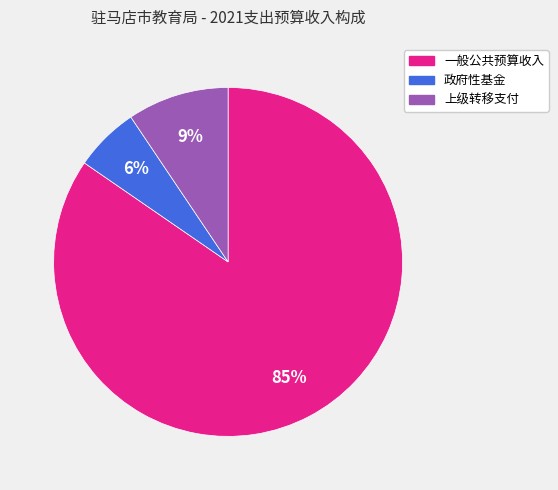

Count the number of slices in the pie.

3